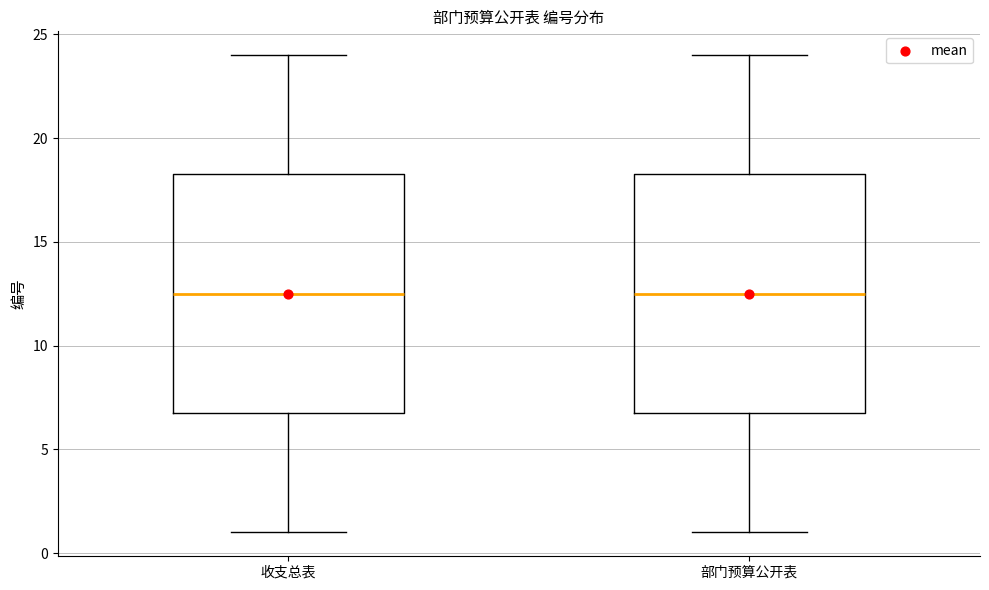

Where is the lower edge of the box for 部门预算公开表 on the y-axis? The values are not printed on the chart, so give them approximately, as read against the axis.

7.0